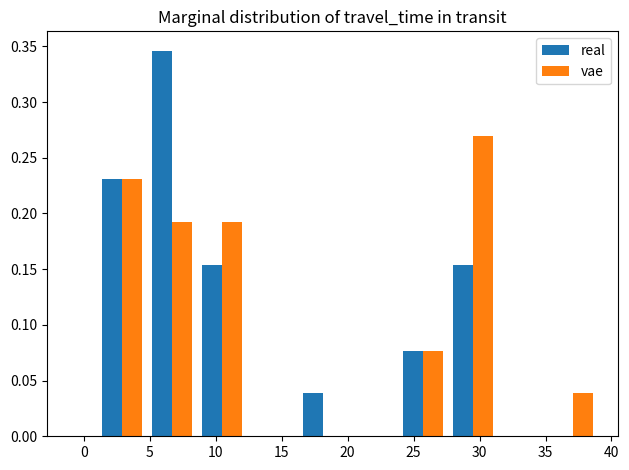

Reading left to right, list every range on the x-axis with the height of the bar of each series over it. Neither the bar edges nor the heights are printed on the chart, so give them approximately, as read against the axes.

1.0 to 4.8: real=0.230	vae=0.230
4.8 to 8.6: real=0.345	vae=0.190
8.6 to 12.4: real=0.155	vae=0.190
12.4 to 16.2: real=0	vae=0
16.2 to 20.0: real=0.040	vae=0
20.0 to 23.8: real=0	vae=0
23.8 to 27.6: real=0.075	vae=0.075
27.6 to 31.4: real=0.155	vae=0.270
31.4 to 35.2: real=0	vae=0
35.2 to 39.0: real=0	vae=0.040